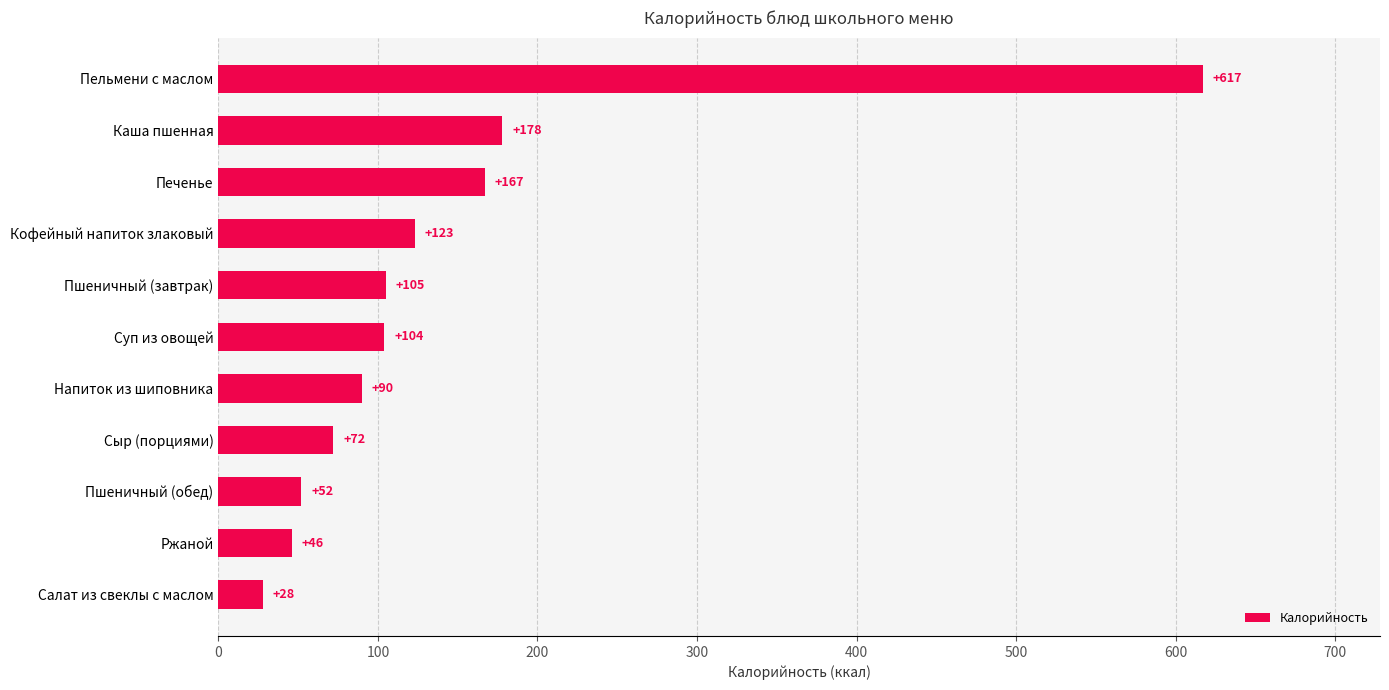

The value at Напиток из шиповника is 90. True or false?

True